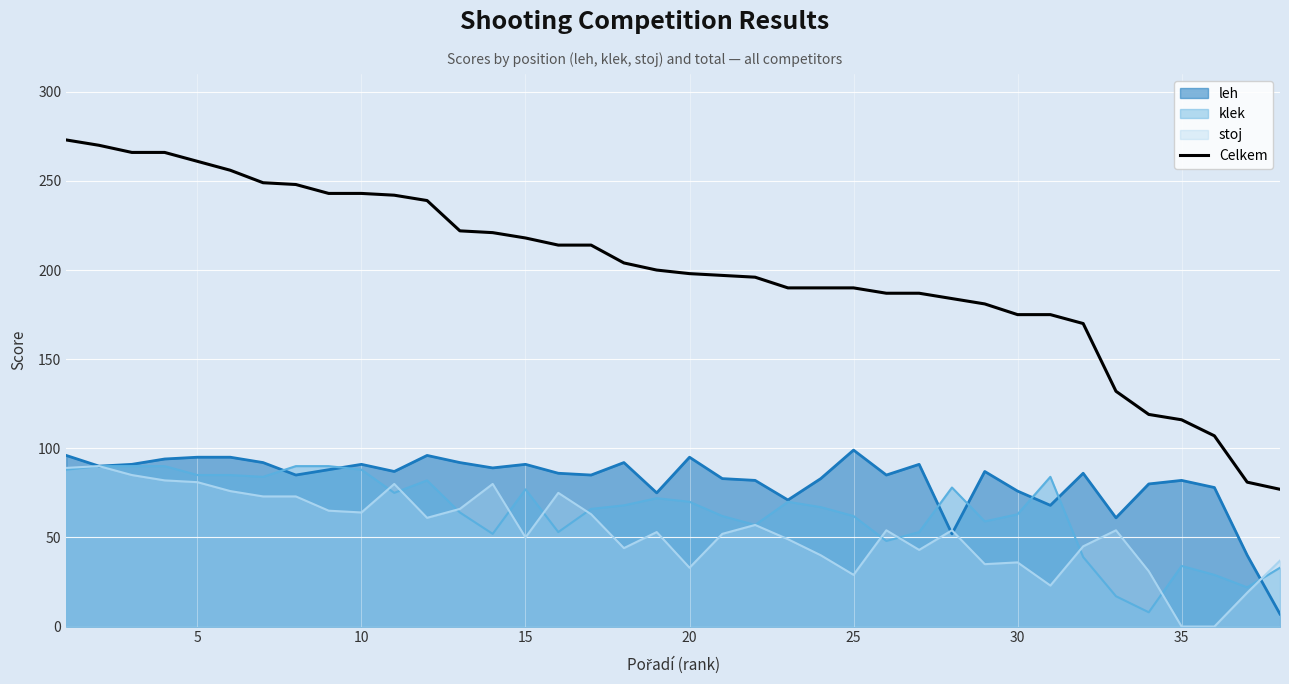

What is the smallest value displayed?

0